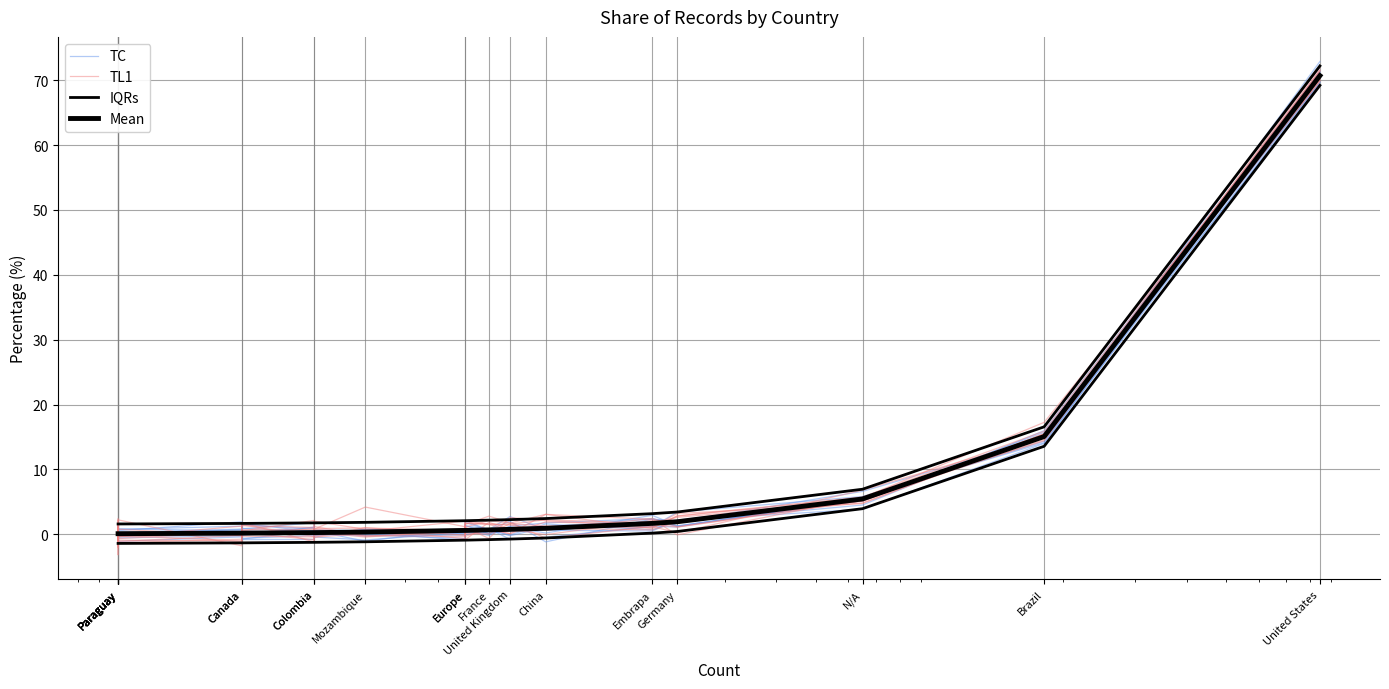

Which series has the largest total across all categories?

TL1